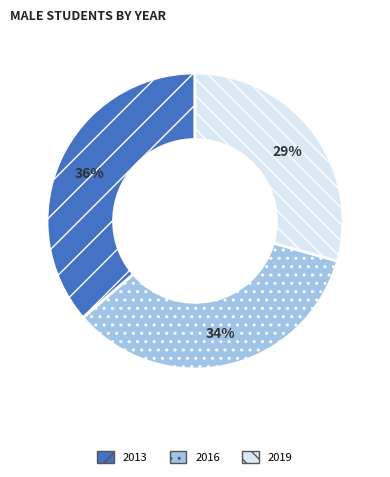

Does 2016 represent more than half of the total?

No